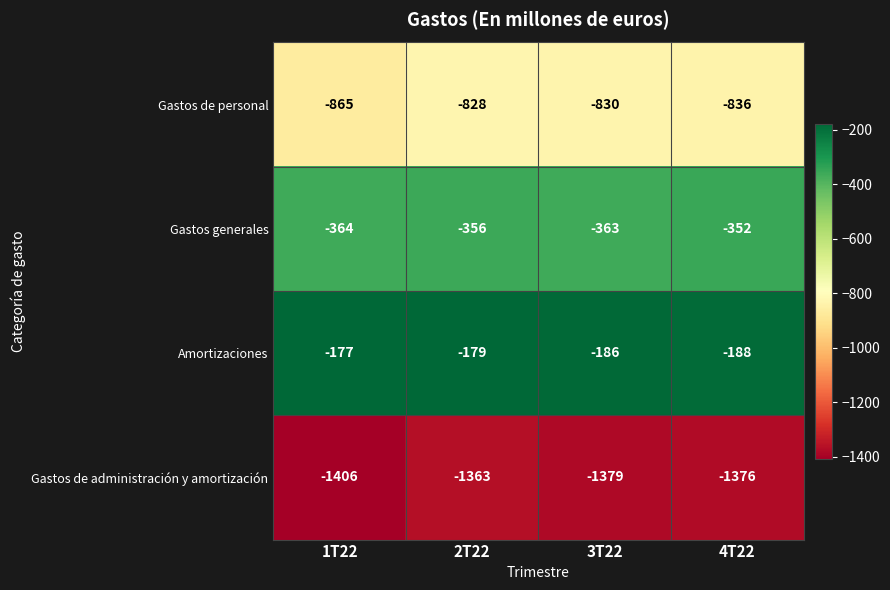

What is the total value across all series at 3T22?

-2758